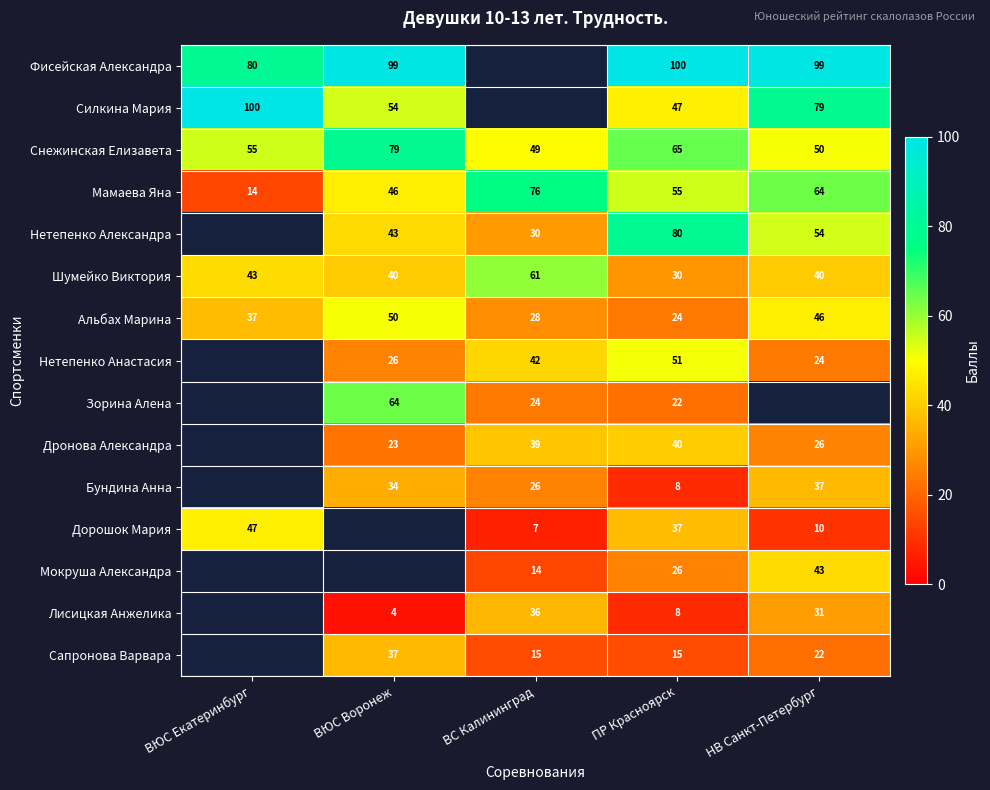

At how many categories does at least one series exceed 36?

5